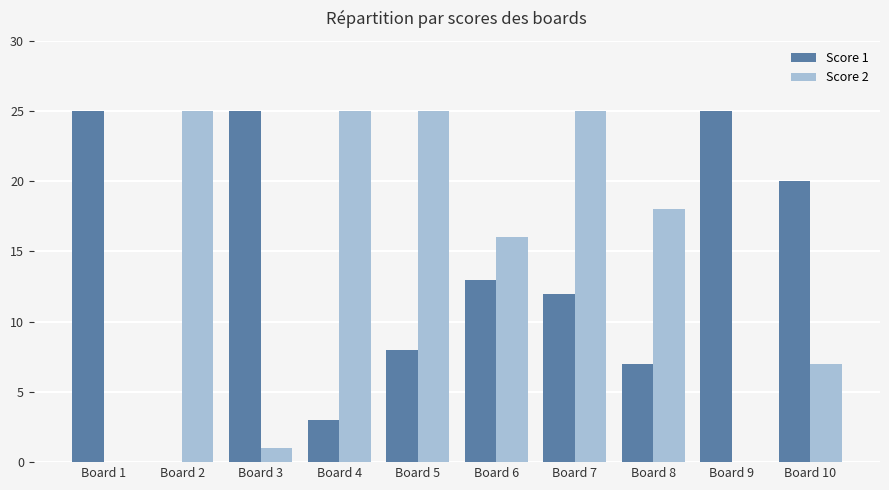

Where does the Score 2 series first go above 18?

Board 2